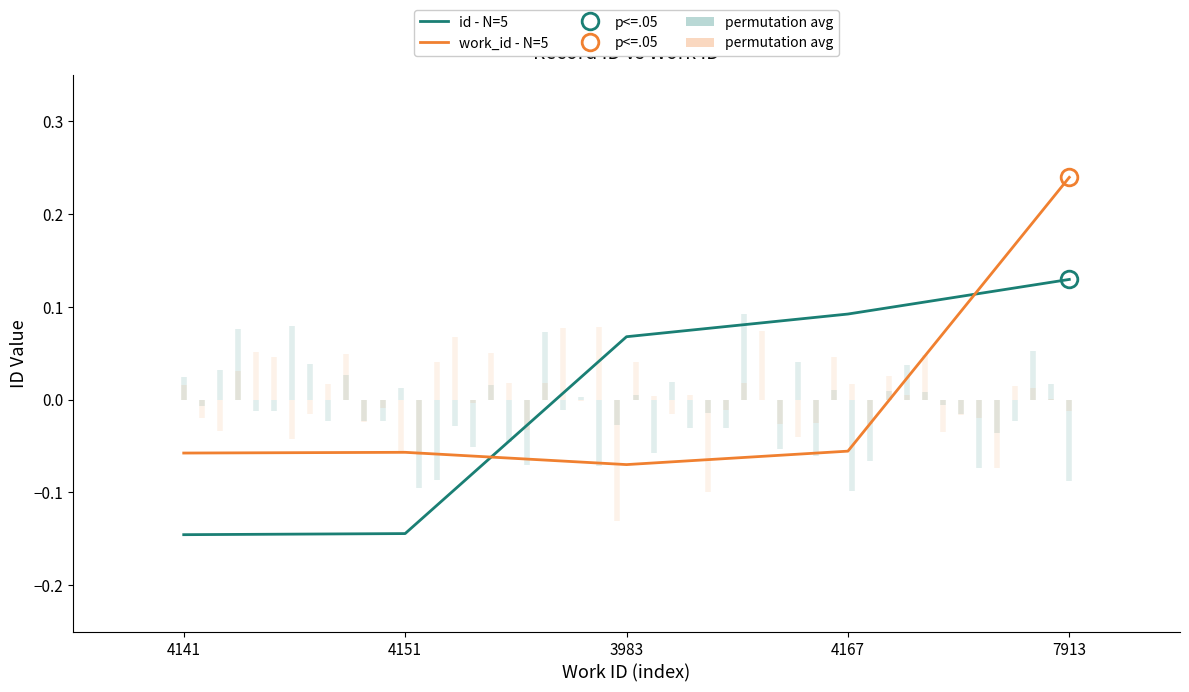

Which series has the largest total across all categories?

id - N=5